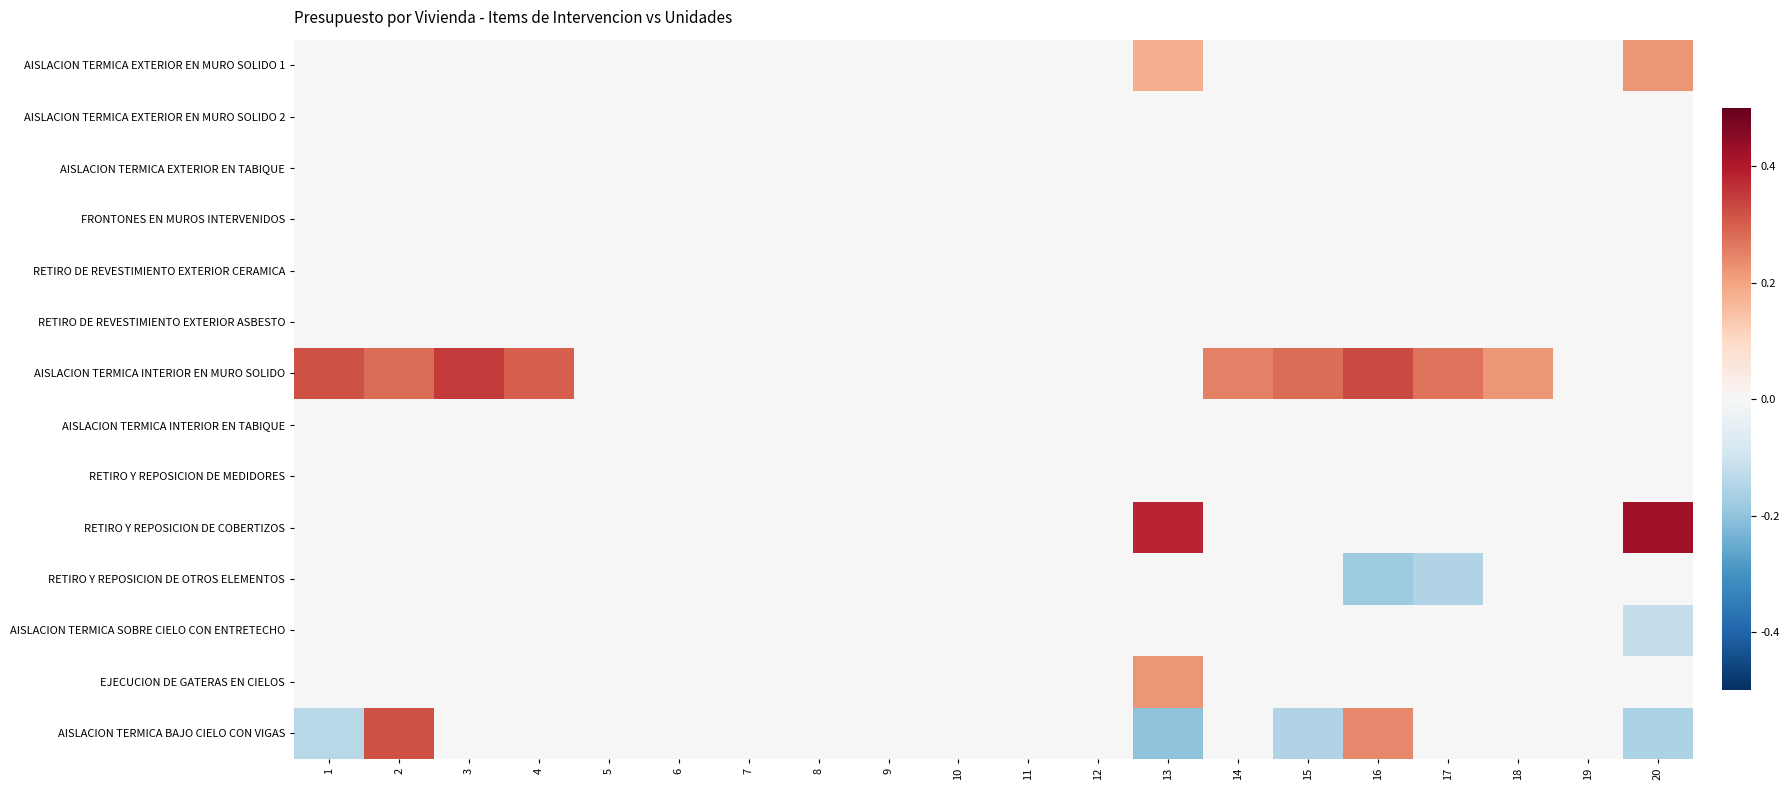

At which category does the chart reach its peak across all series?

20